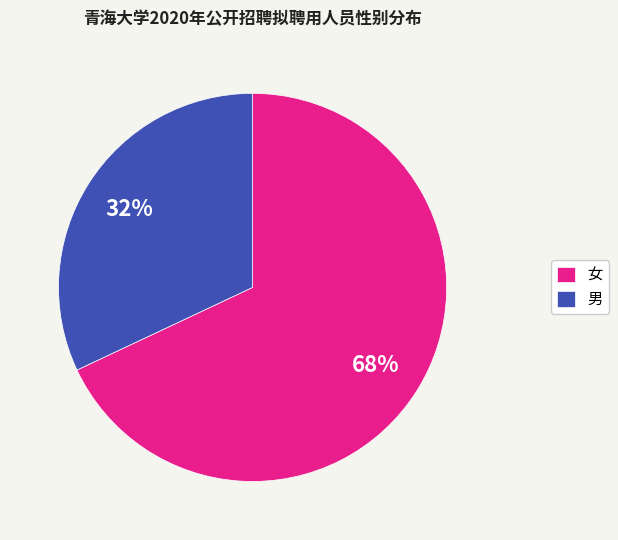

Is the sum of 女 and 男 greater than half?

Yes